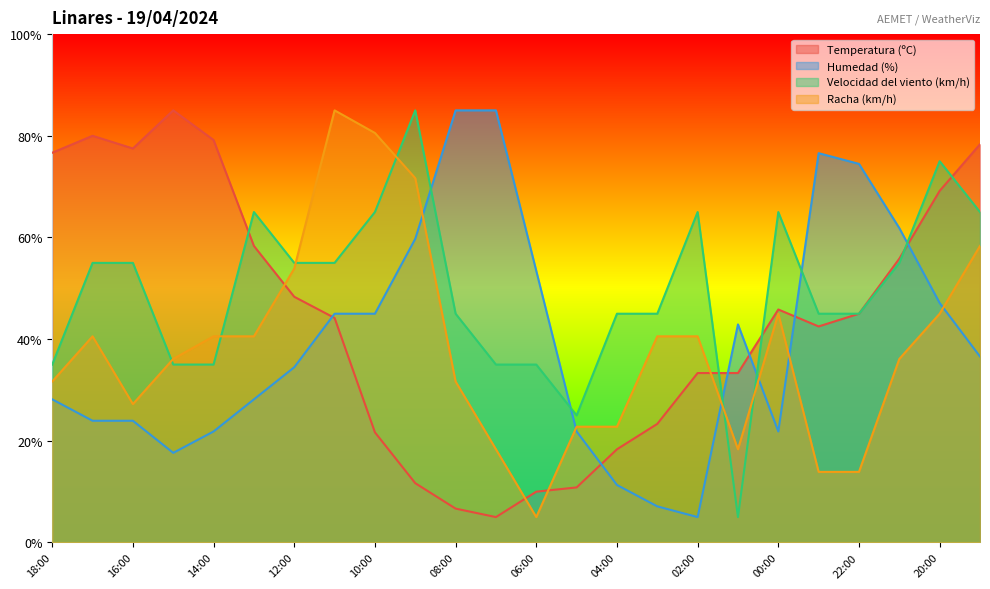

The value of Racha (km/h) at 09:00 is 71.7. True or false?

True